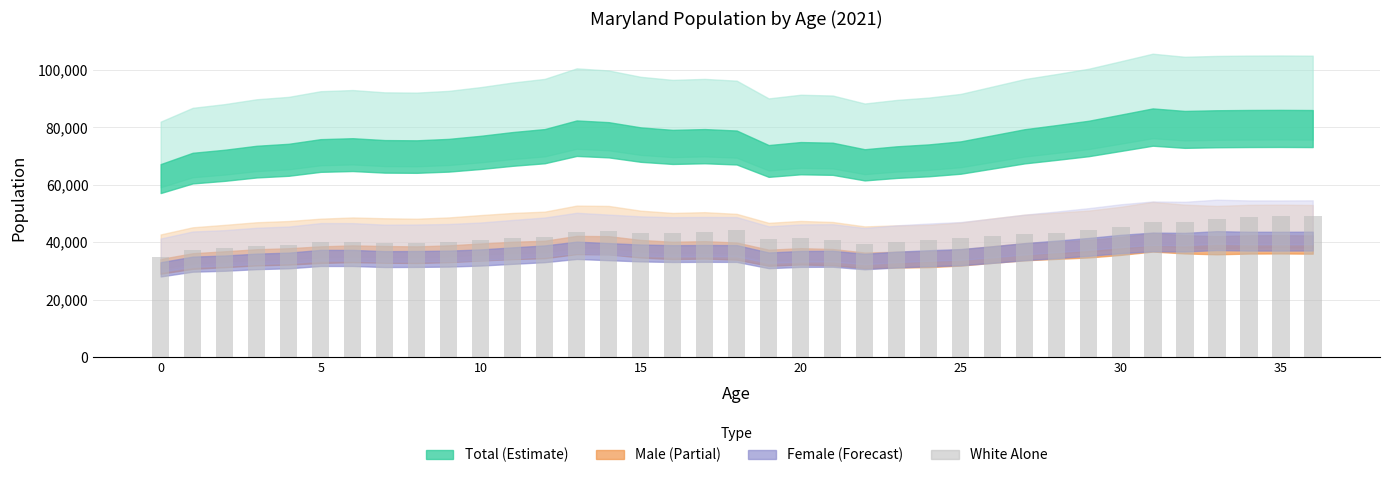

How many bars are there in total?

37